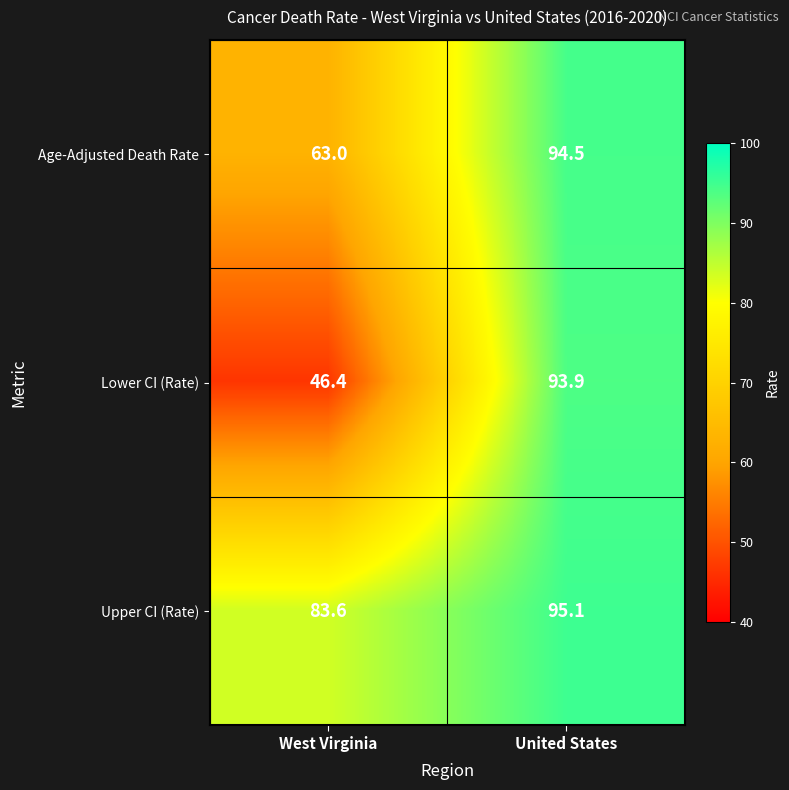

How many data points in Lower CI (Rate) are less than 93?

1